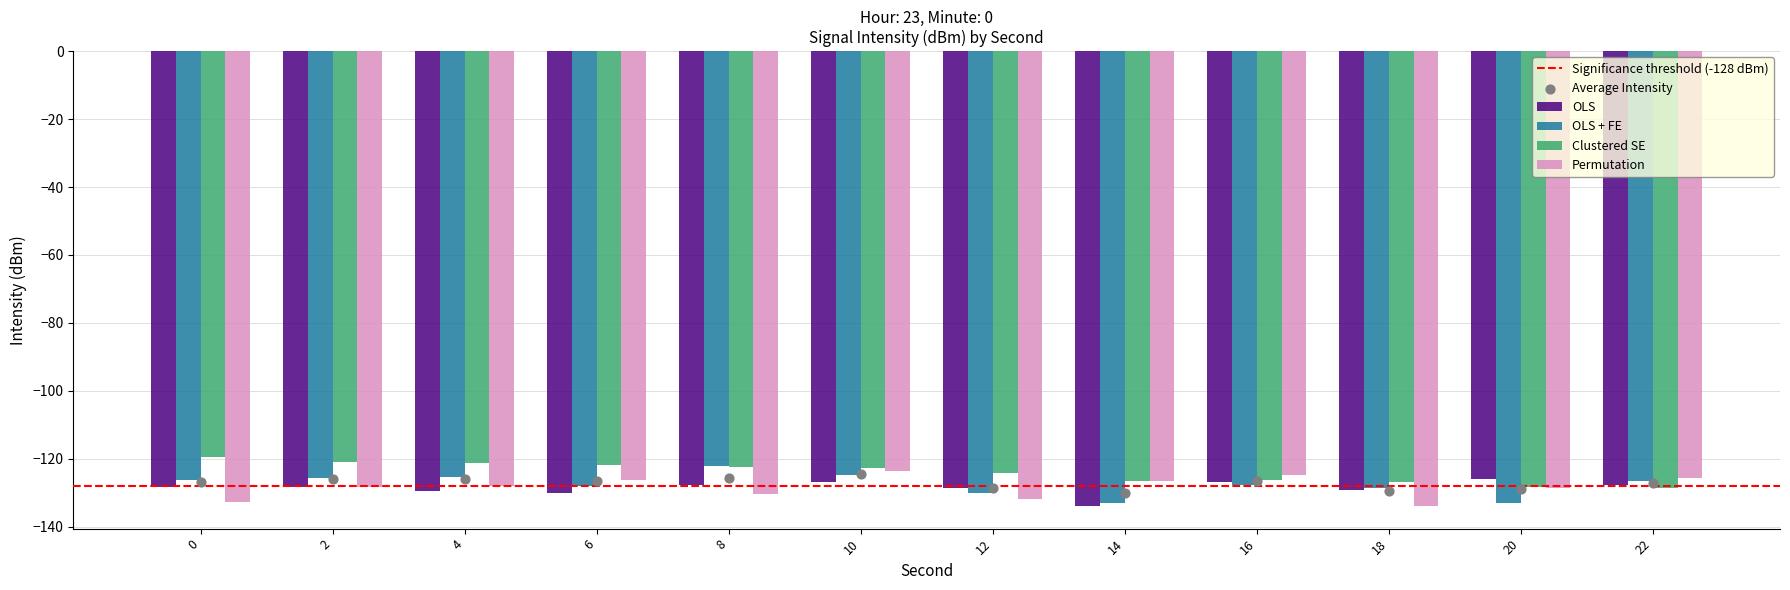

Which series reaches the minimum Y coordinate?

Permutation